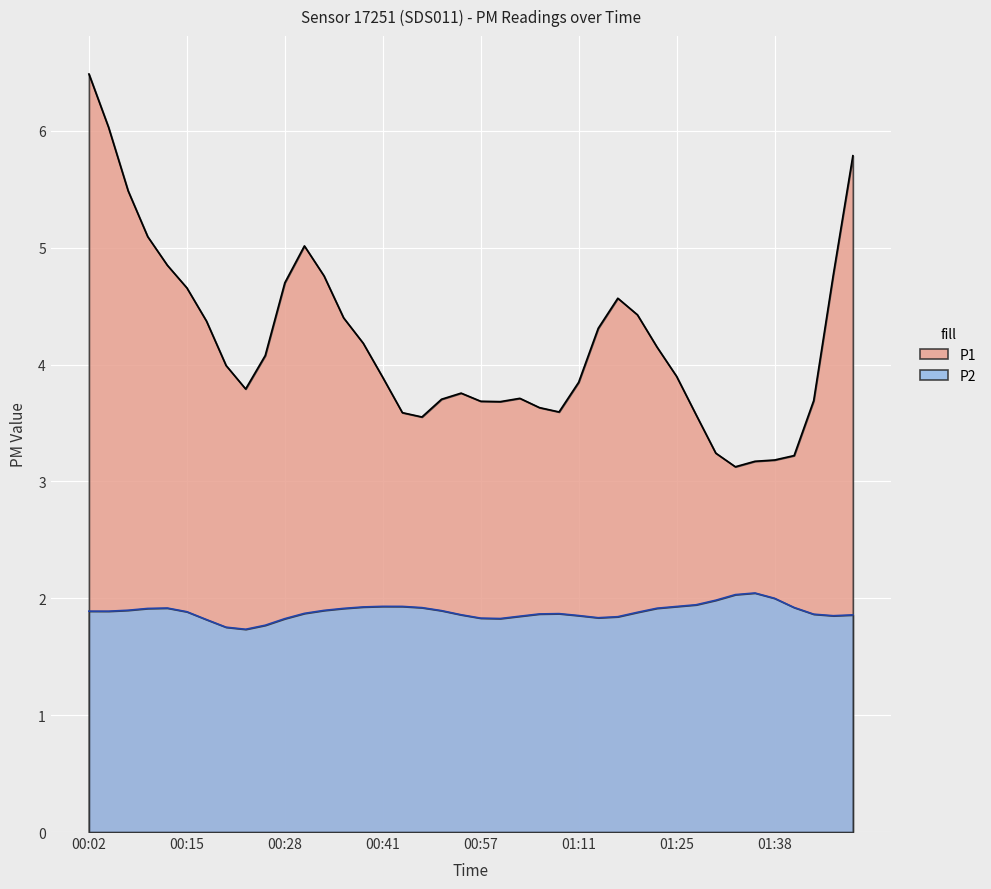

At which category is the sum across all series the highest?

00:02